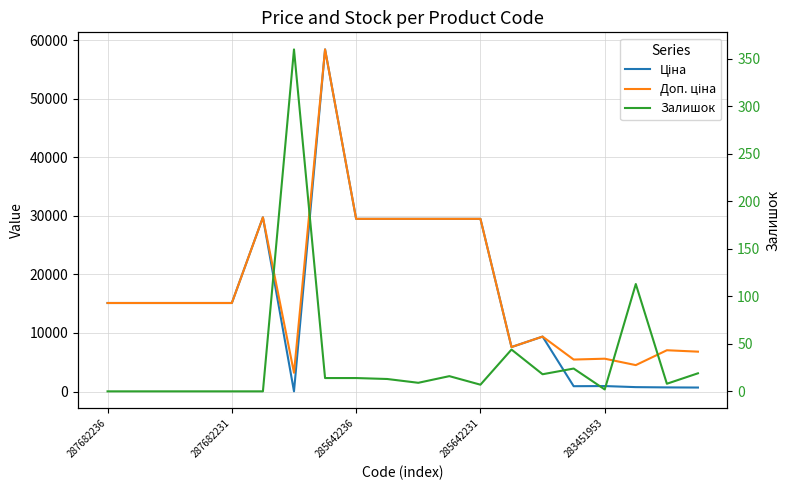

What are all the series names shown in the legend?

Ціна, Доп. ціна, Залишок